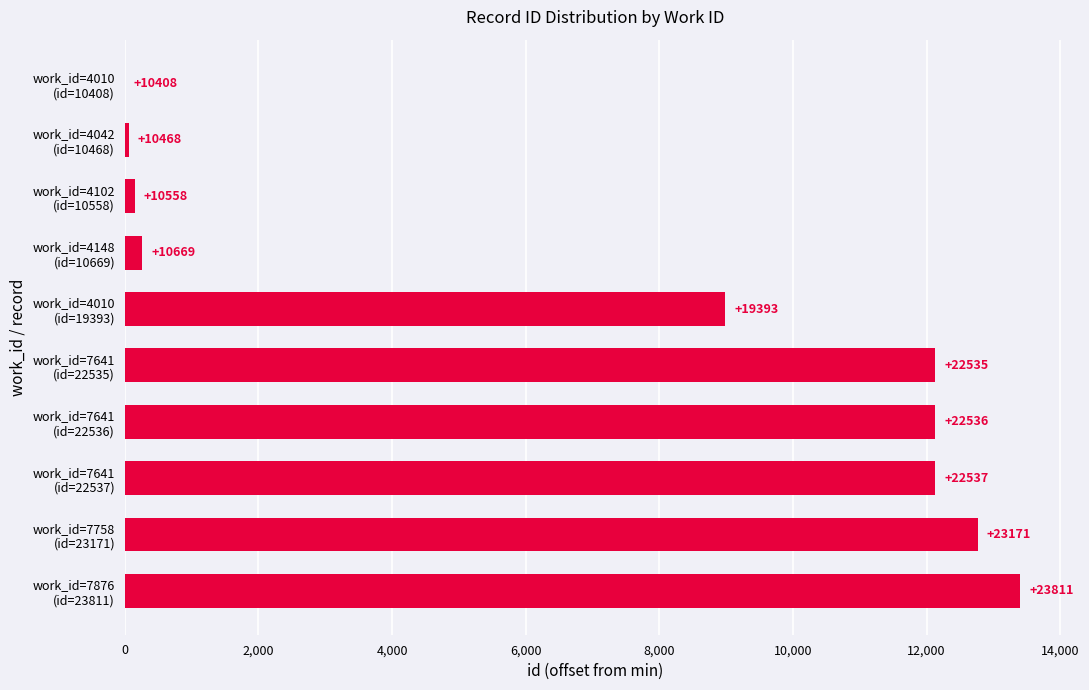

Are the bars horizontal?

Yes